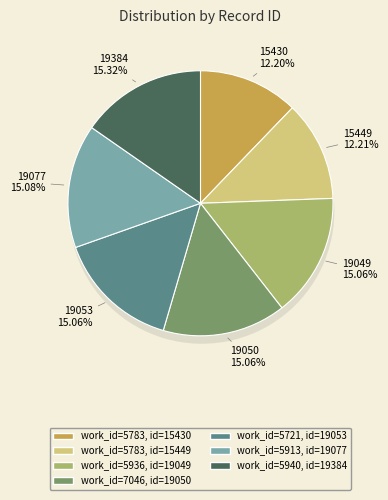

The 5783_15449 slice represents 12% of the pie. True or false?

True